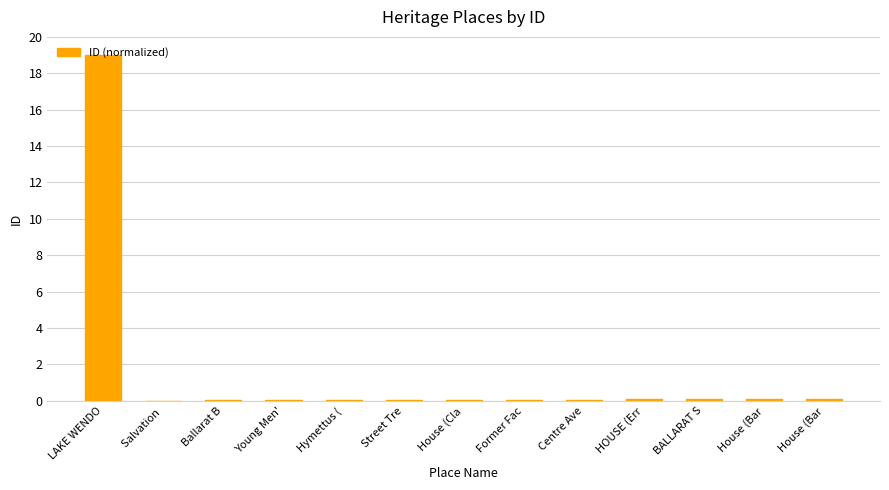

Reading right to left, transcribe all the data shown in this chart.

0.1	0.1	0.1	0.1	0.0	0.0	0.0	0.0	0.0	0.0	0.0	0.0	19.0